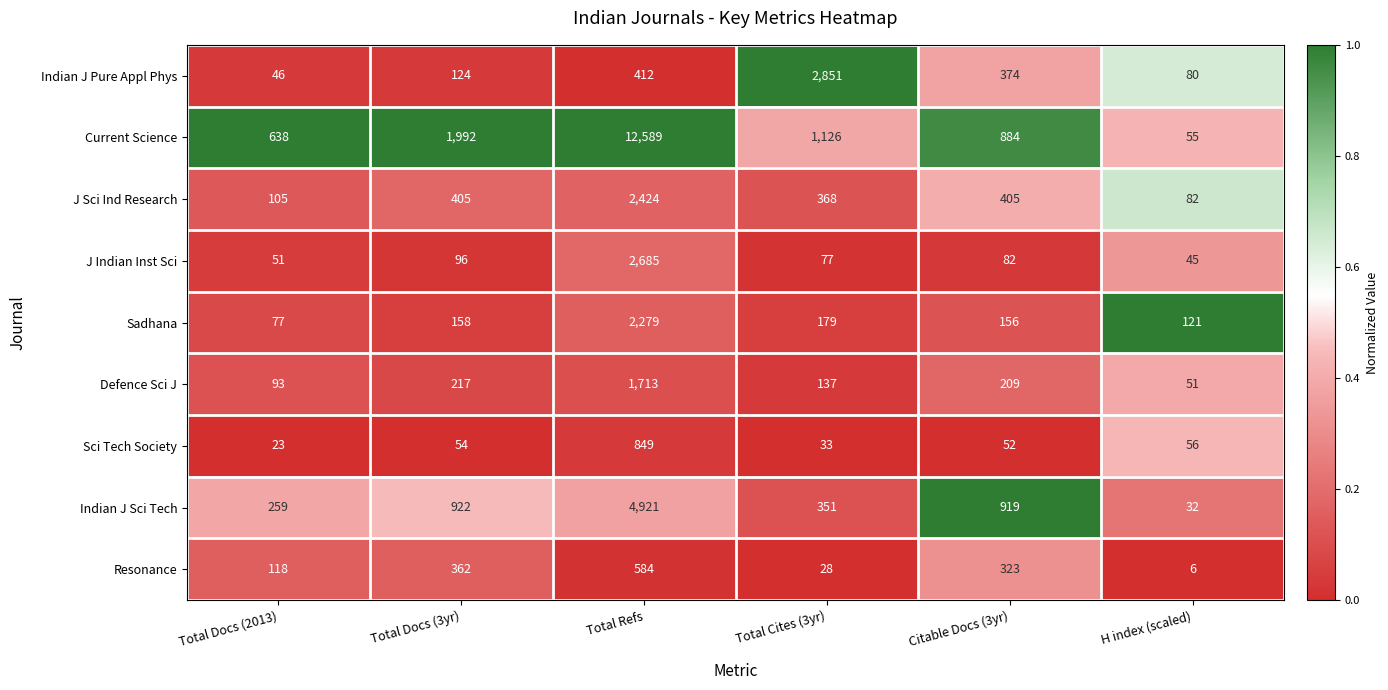

True or false: J Indian Inst Sci has a value of 51 at Citable Docs (3yr).

False